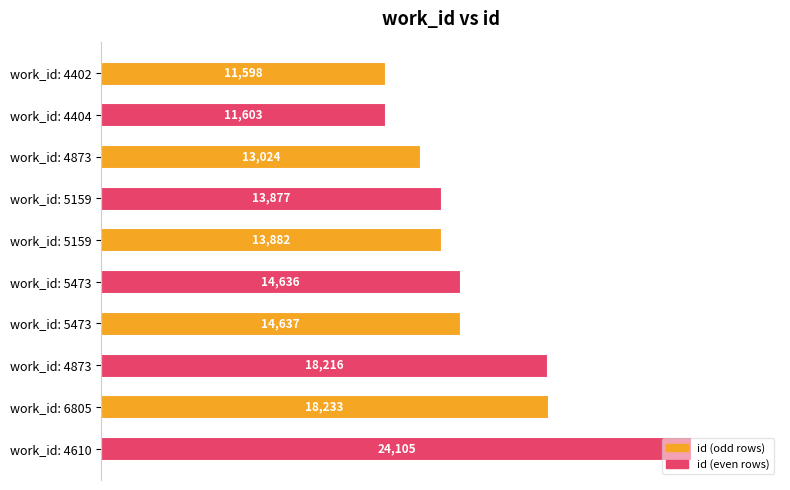

How many series are shown in this chart?

1